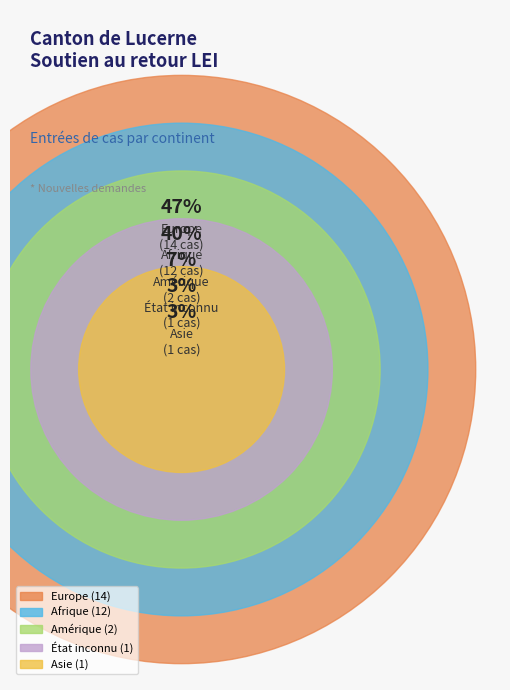

True or false: Afrique accounts for 40% of the total.

True